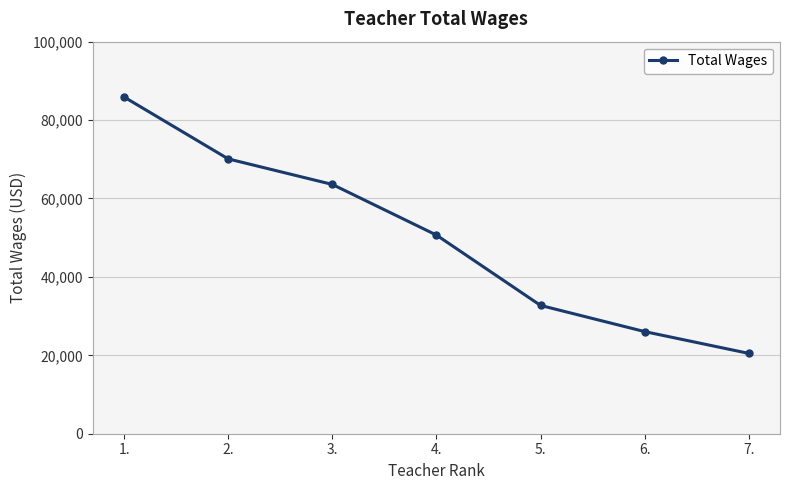

What is the change in value from 1. to 7.?

-65392